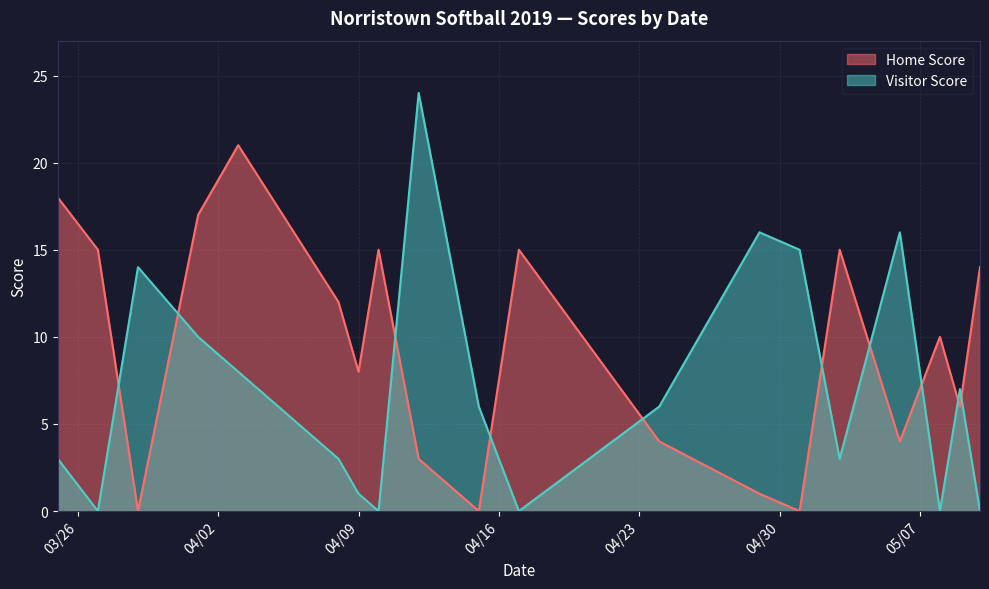

What are all the series names shown in the legend?

Home Score, Visitor Score